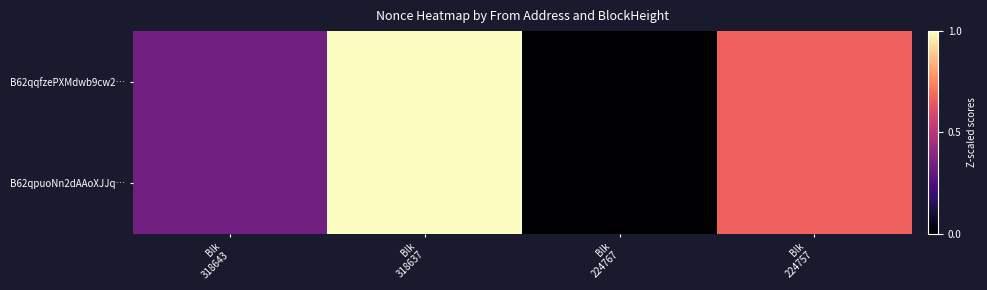

At which category does the chart reach its minimum across all series?

Blk
224767